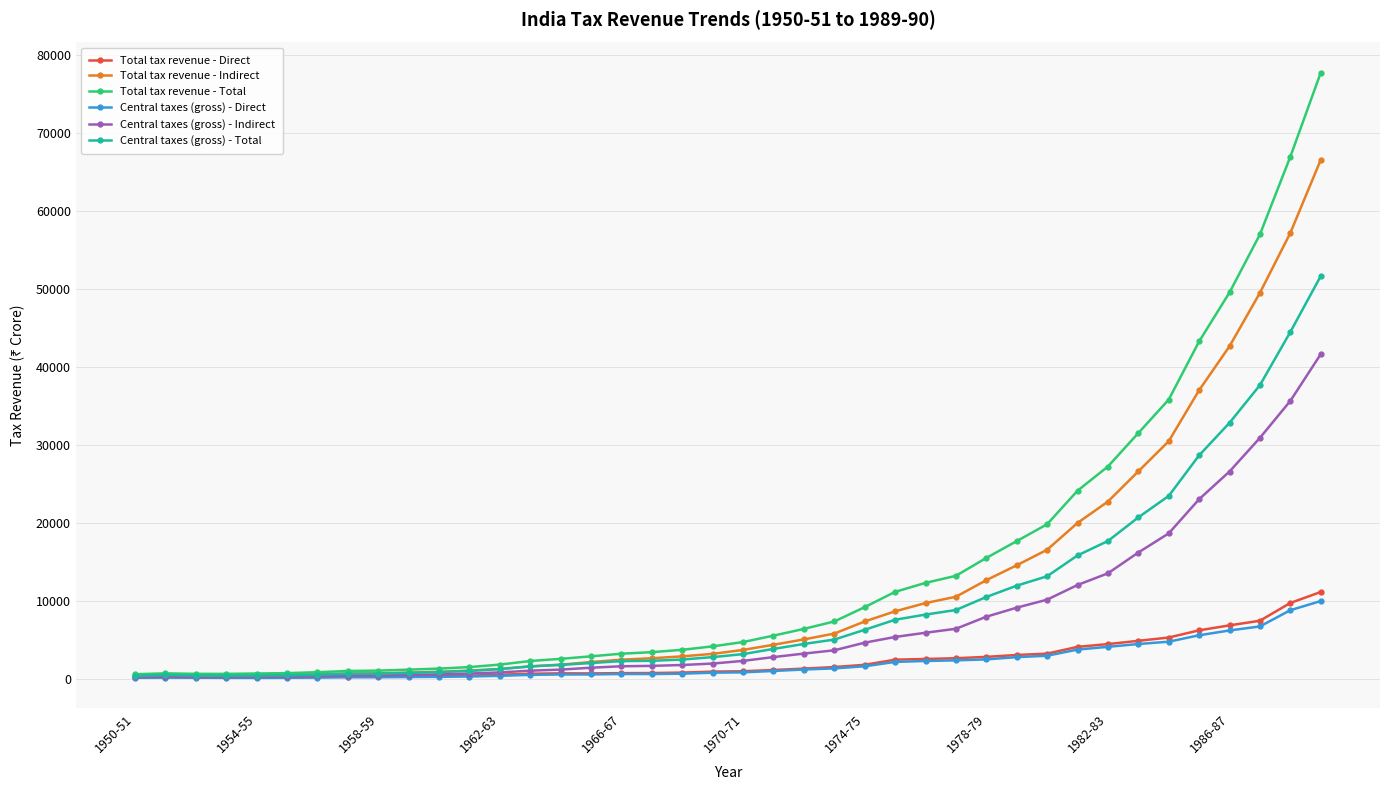

Which series has the largest range (max minus min)?

Total tax revenue - Total